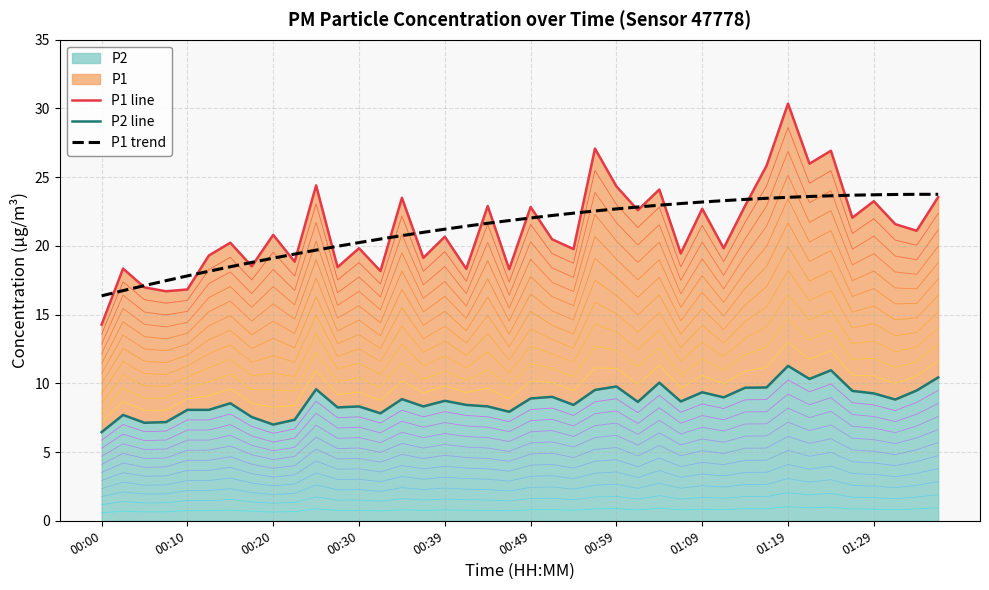

True or false: P1 trend has more than 1 points higher than both neighbors.

False